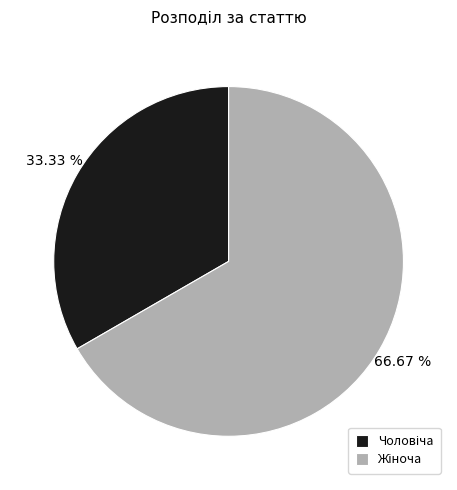

Does any single category account for the majority?

Yes